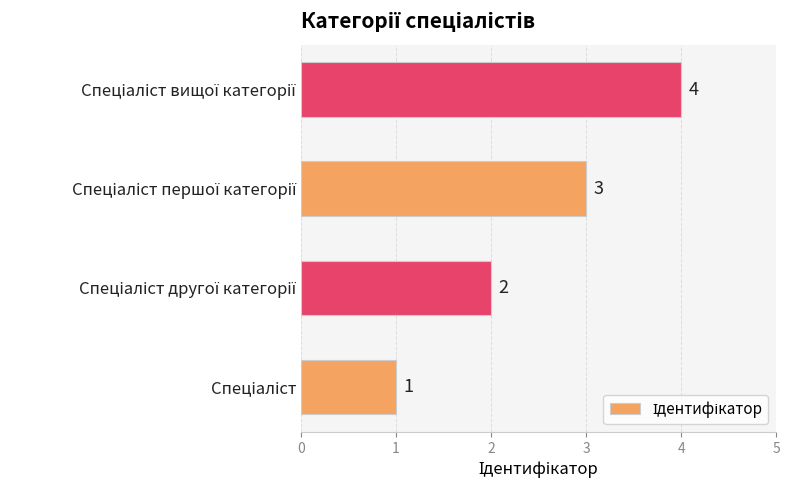

What is the difference between the maximum and minimum values?

3